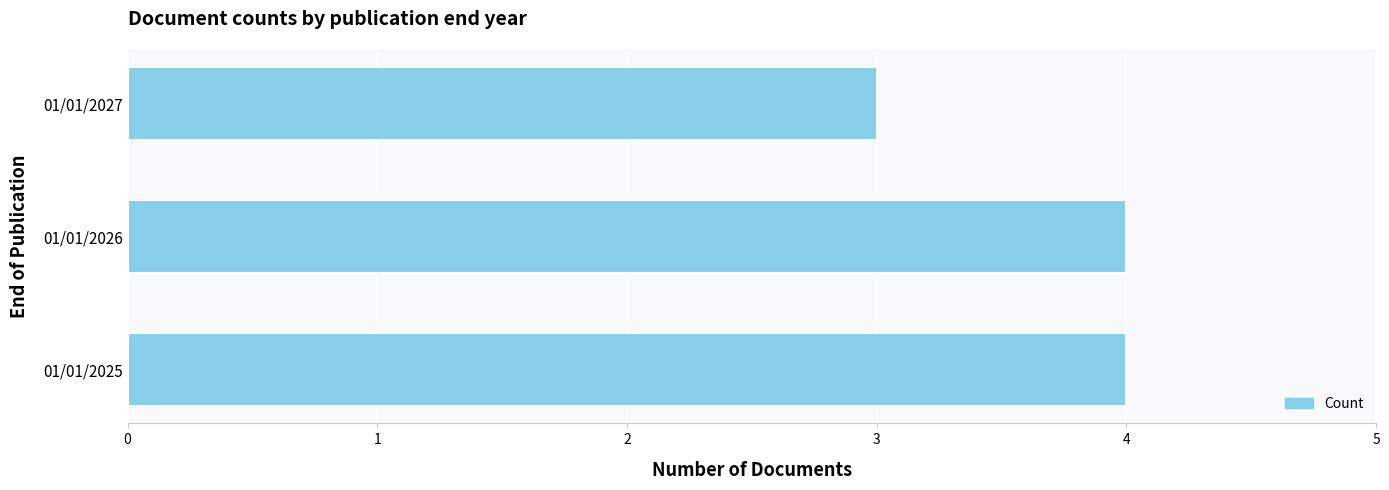

The chart shows a value of 4 at 01/01/2025. True or false?

True